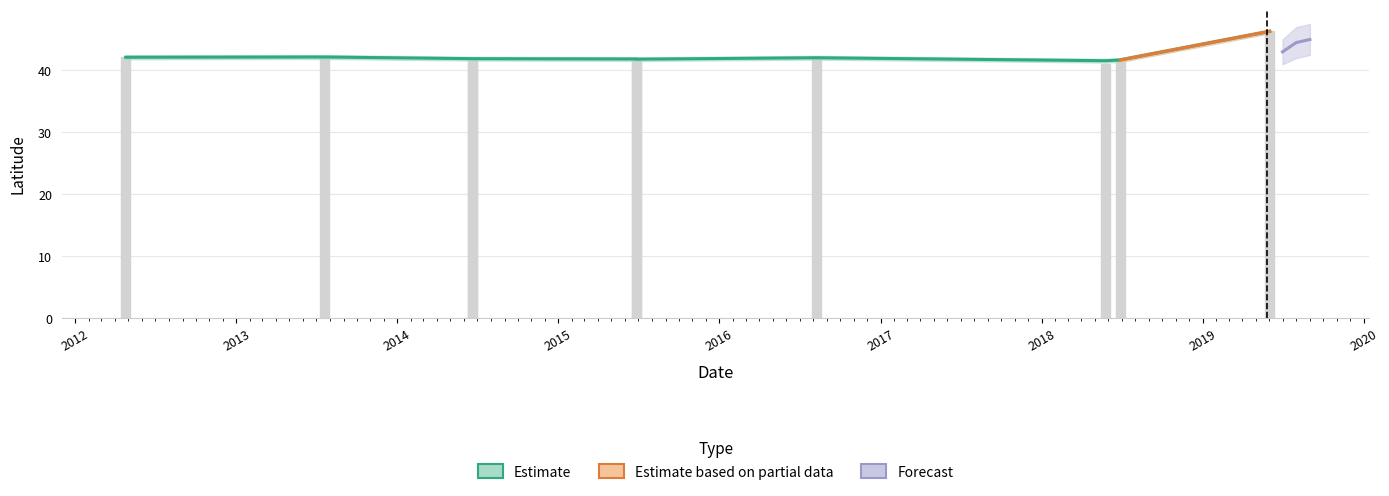

At which category does the chart reach its minimum across all series?

2018-05-26